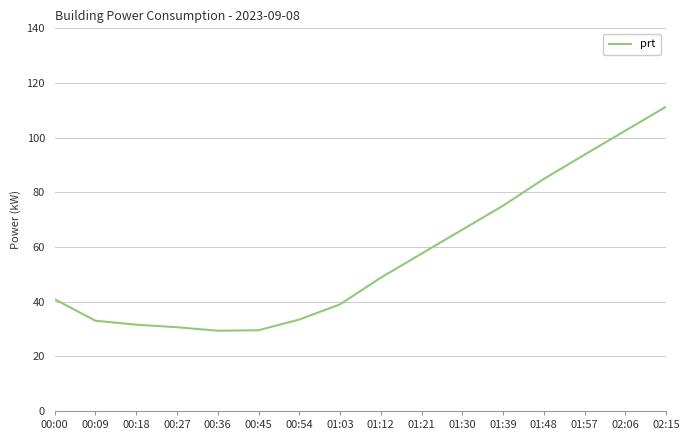

The value at 00:00 is 56.3. True or false?

False